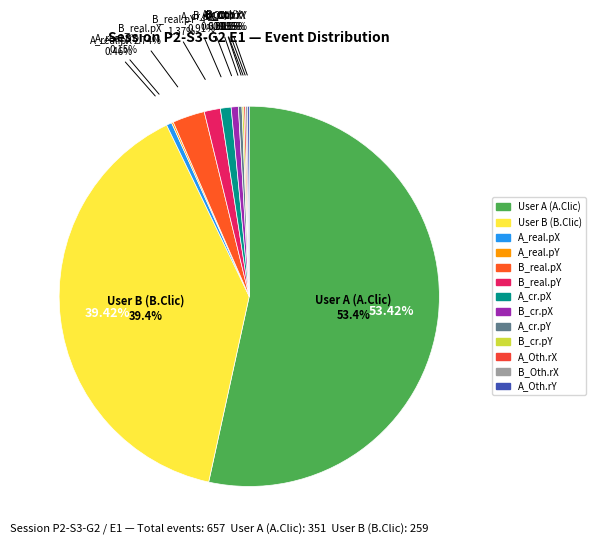

To the nearest percent, what percentage of the pie is B_real.pY?

1%